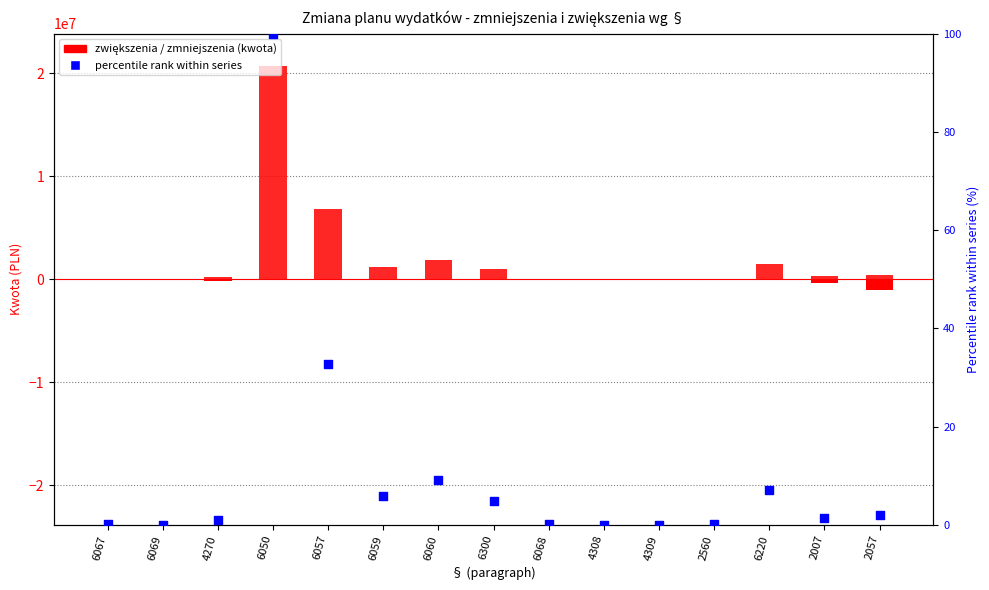

Which series has the largest total across all categories?

zwiększenia (kwota)